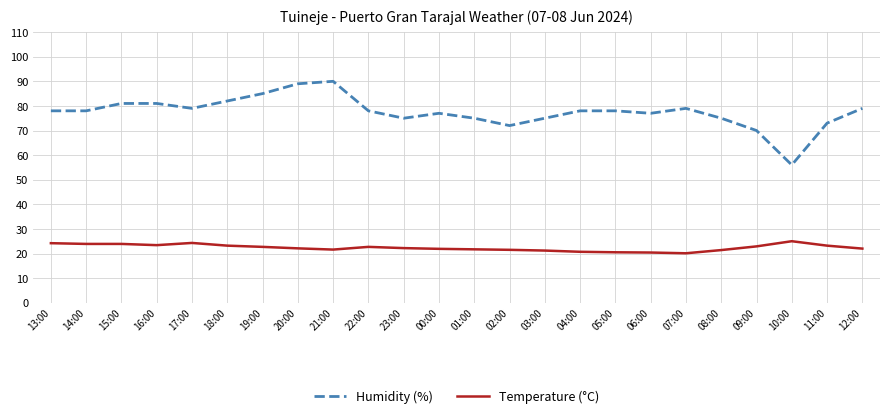

What is the total value across all series at 21:00?

111.6